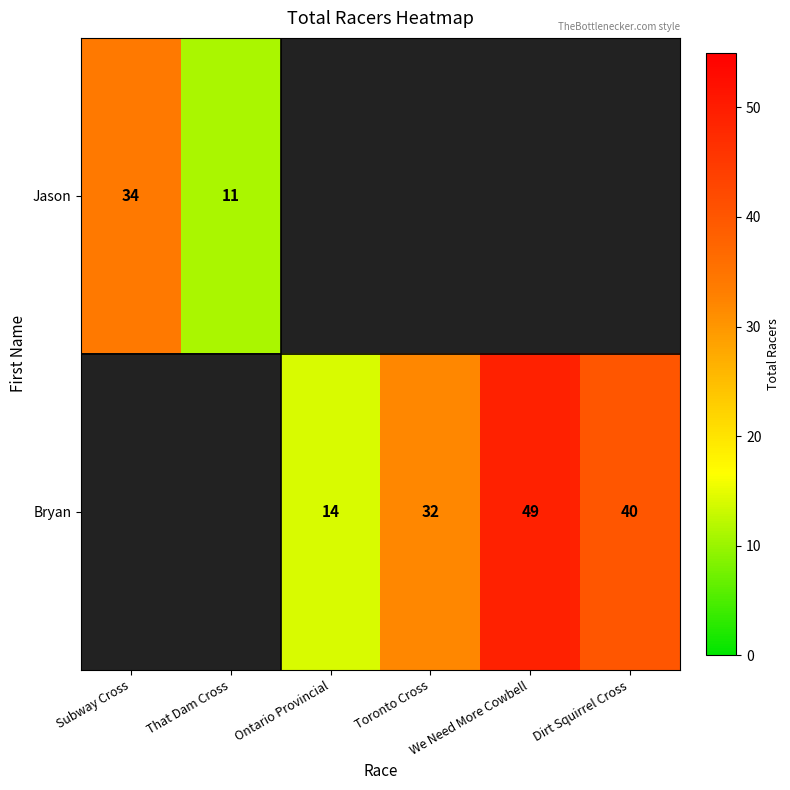

What is the greatest value displayed?

49.0